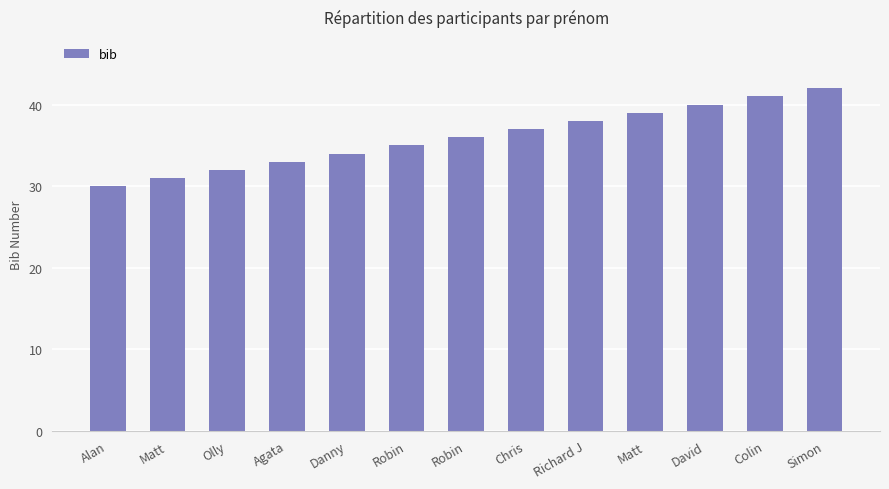

Reading right to left, list all the values displayed in this chart.

Simon=42	Colin=41	David=40	Matt=39	Richard J=38	Chris=37	Robin=36	Robin=35	Danny=34	Agata=33	Olly=32	Matt=31	Alan=30